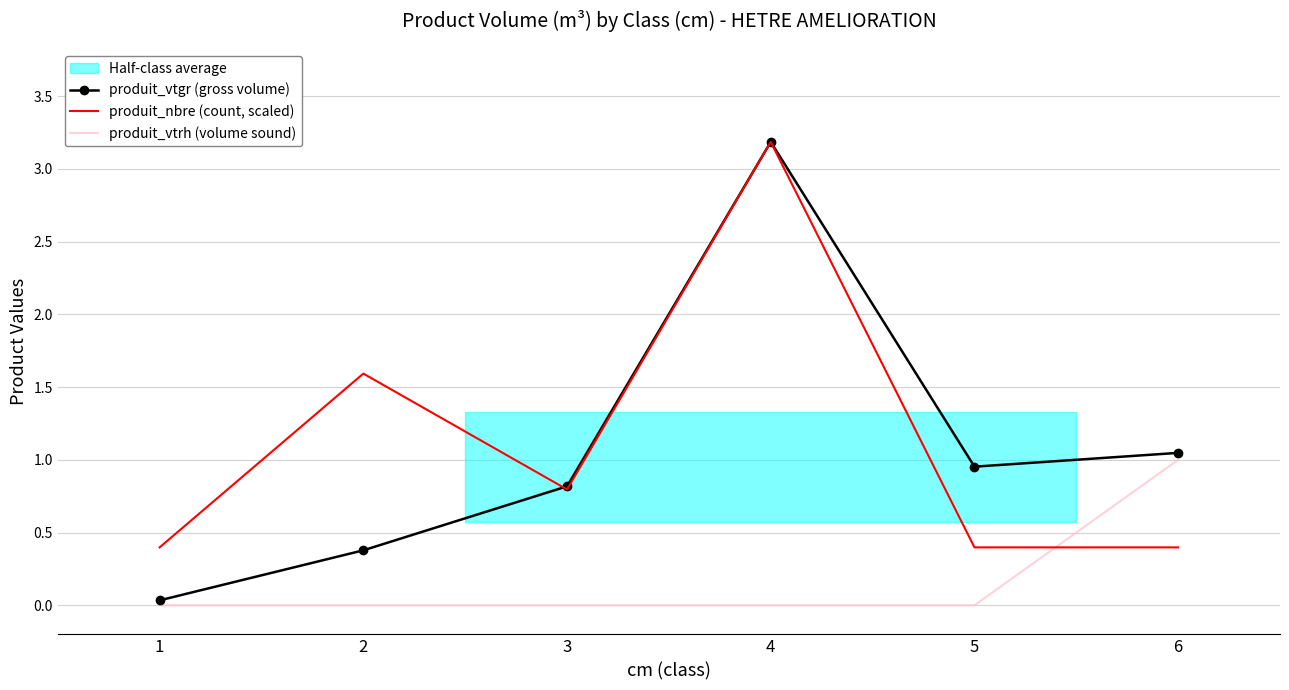

What is the sum of all produit_vtrh (volume sound) values?

1.0